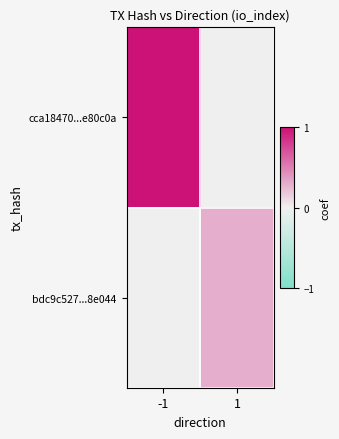

Between 1 and -1, which is larger?

-1